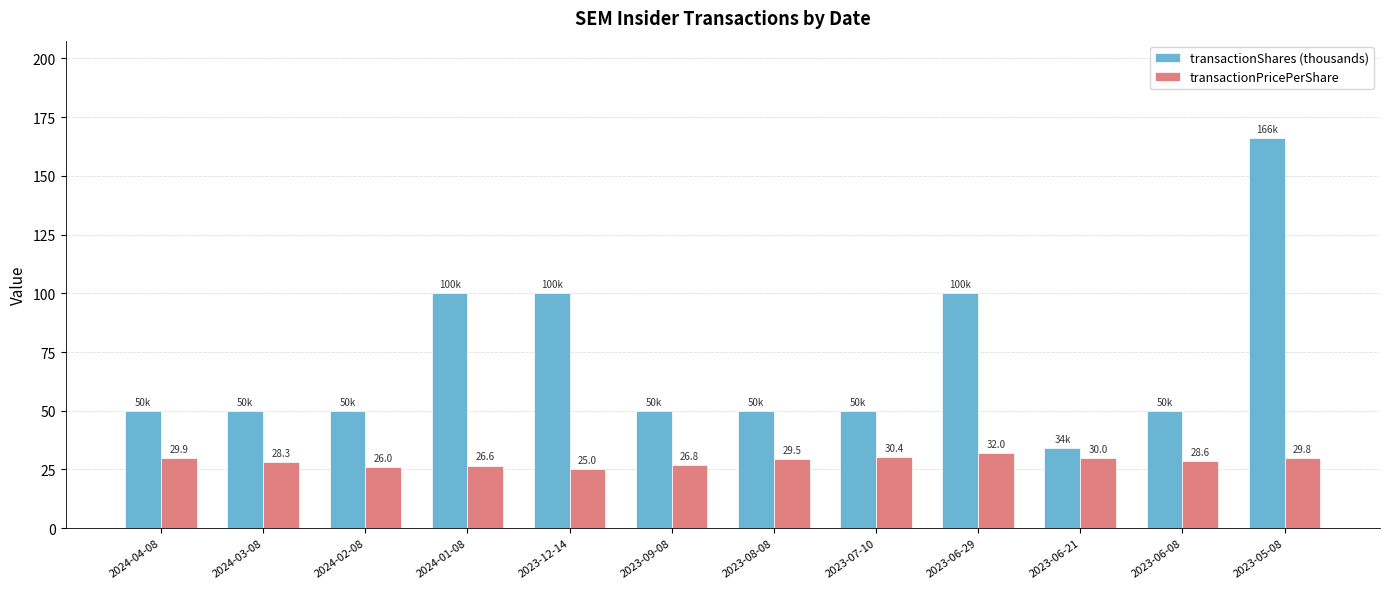

Reading left to right, what are all the values shown in this chart?

transactionShares (thousands): 50.0	50.0	50.0	100.0	100.0	50.0	50.0	50.0	100.0	34.0	50.0	166.0
transactionPricePerShare: 29.9	28.3	26.0	26.6	25.0	26.8	29.5	30.4	32.0	30.0	28.6	29.8